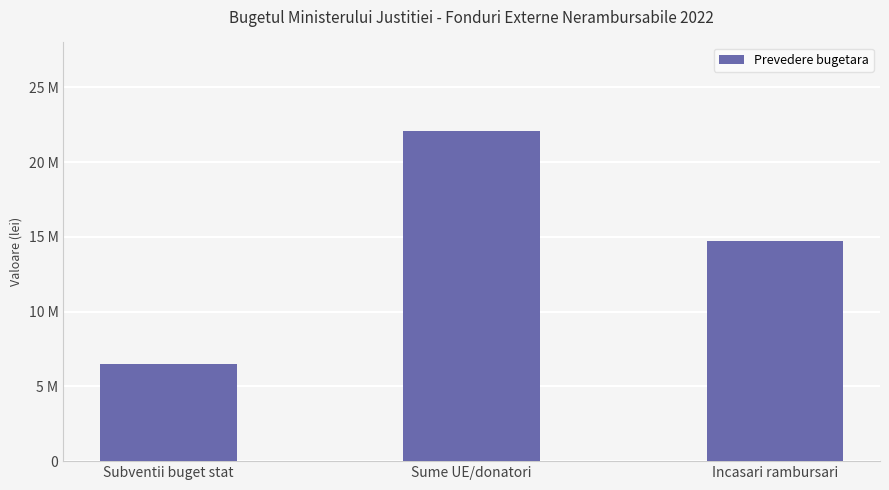

Between Subventii buget stat and Sume UE/donatori, which is larger?

Sume UE/donatori